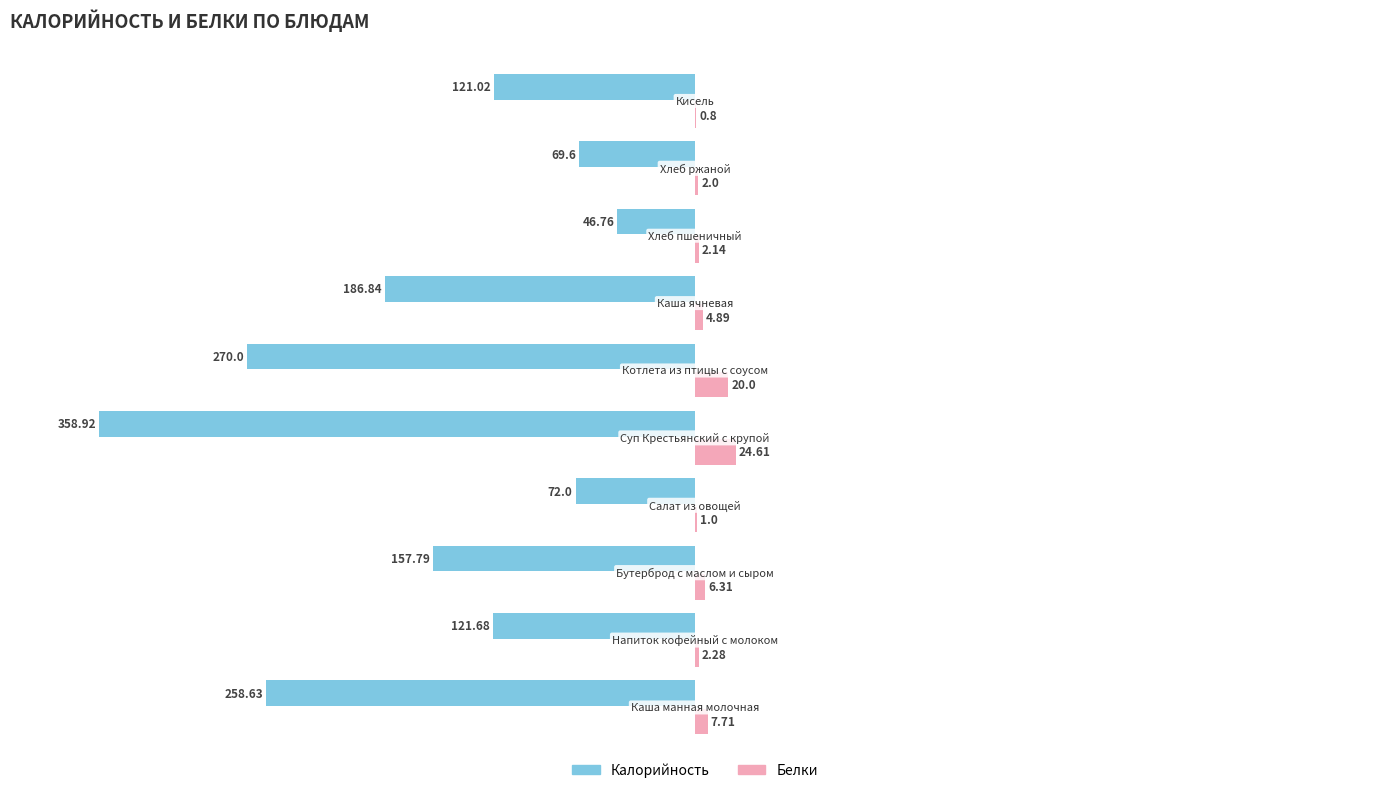

What are all the series names shown in the legend?

Калорийность, Белки